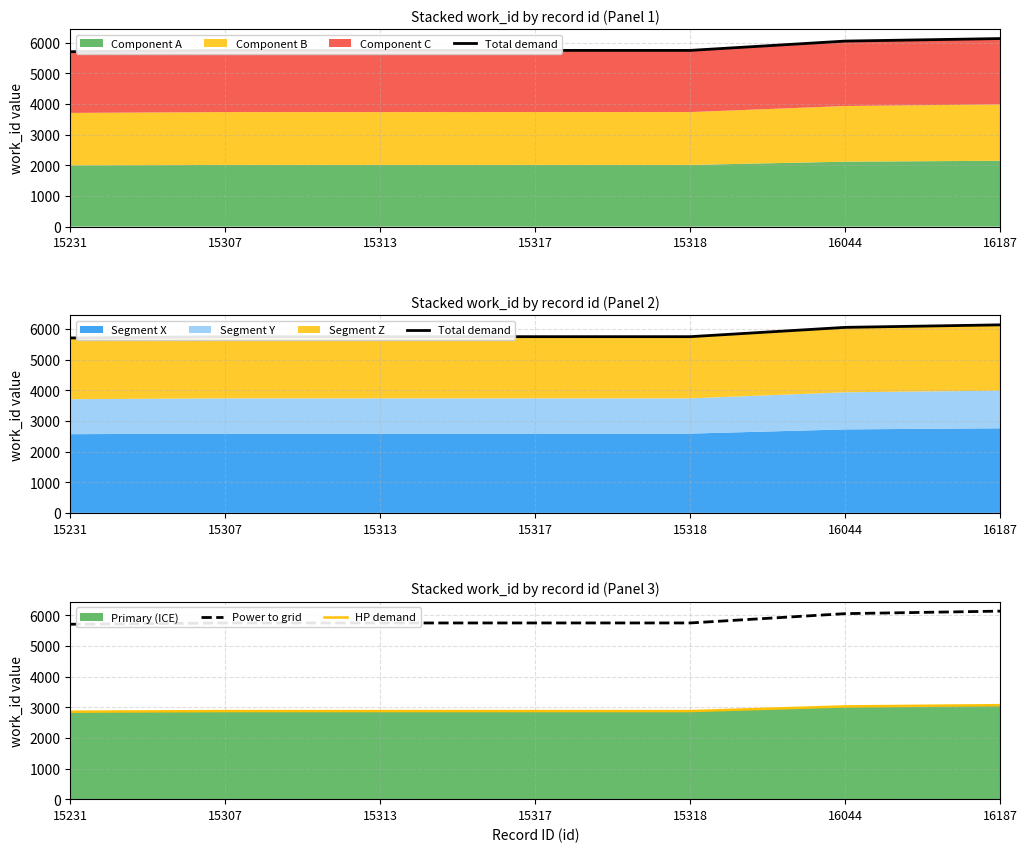

What is the greatest value displayed?

6135.0